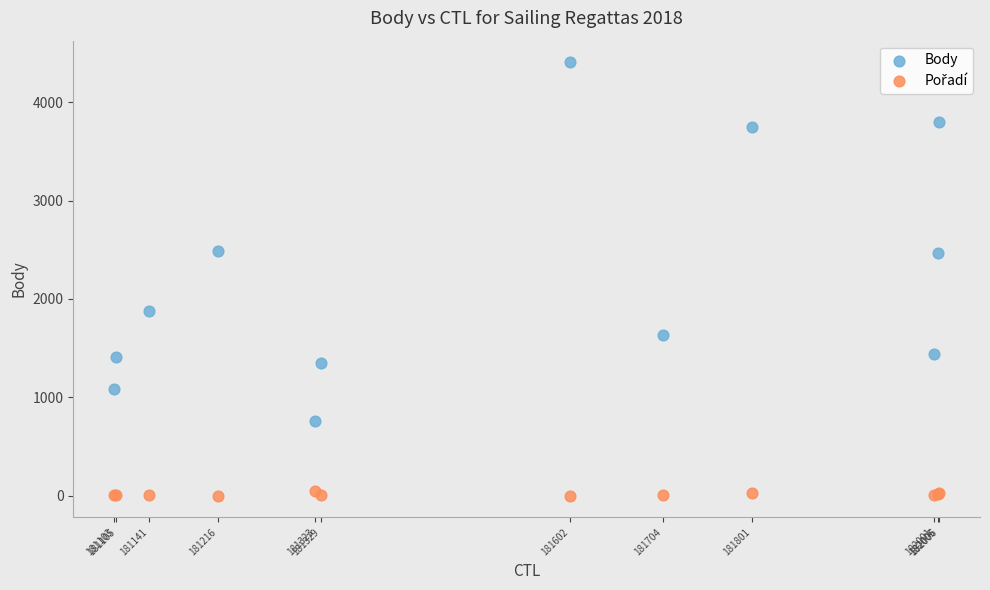

Which series has the largest Y range (max minus min)?

Body